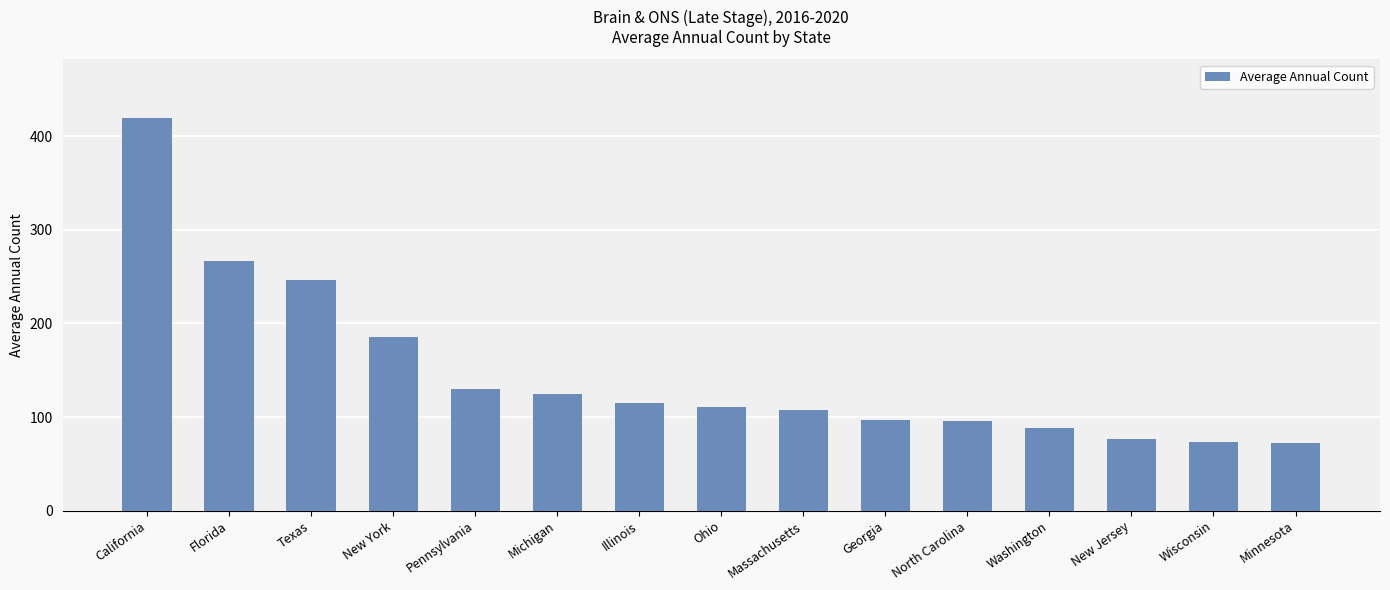

What is the average value?

147